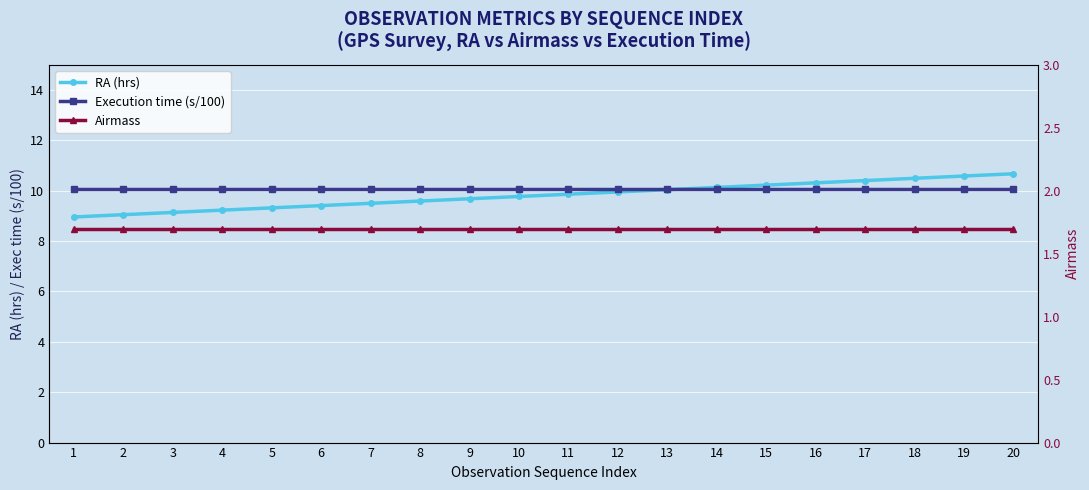

What is the maximum value for Execution time (s/100)?

10.1